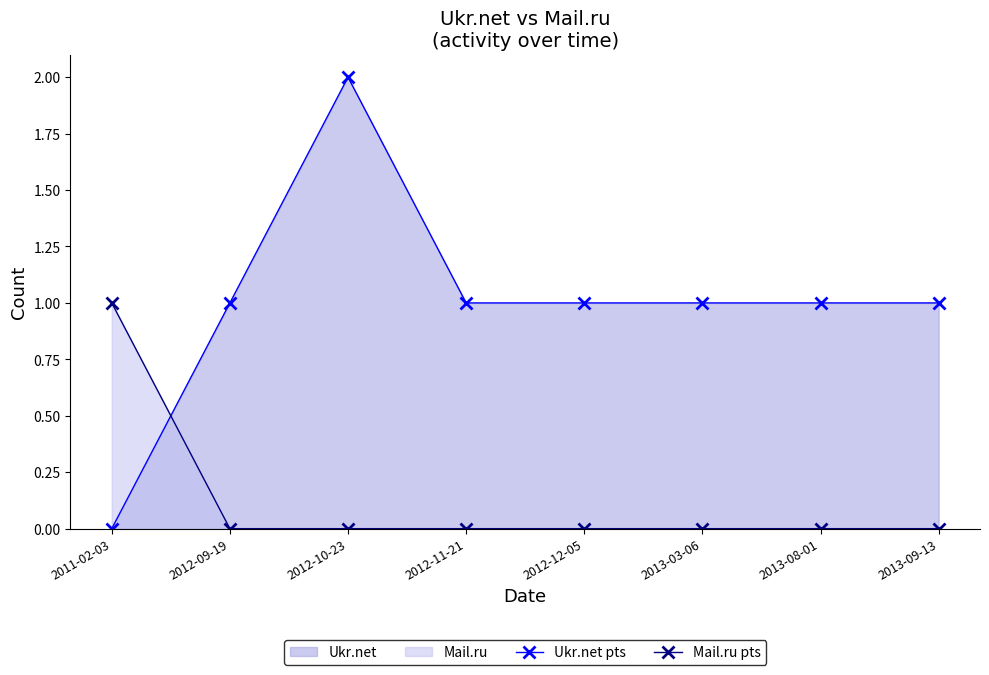

Where is Ukr.net pts nearest to the value 1?

2012-09-19